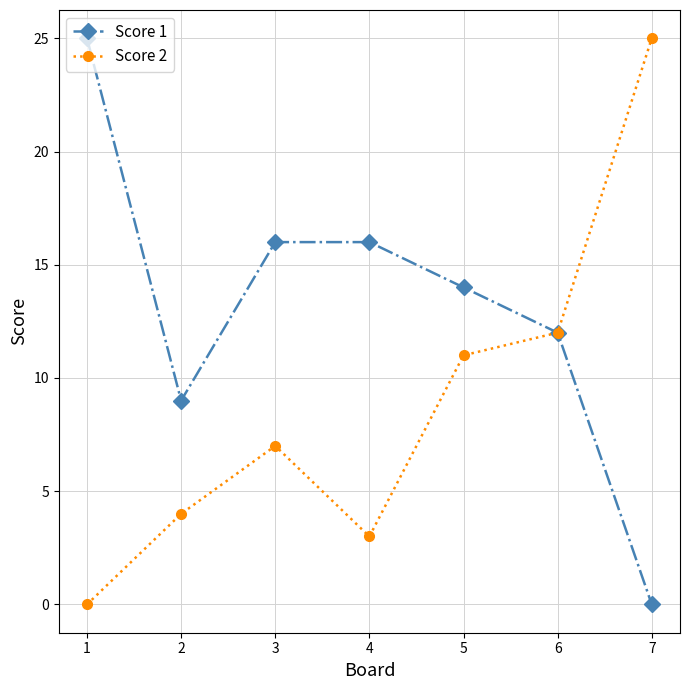

The value of Score 2 at 6 is 3. True or false?

False